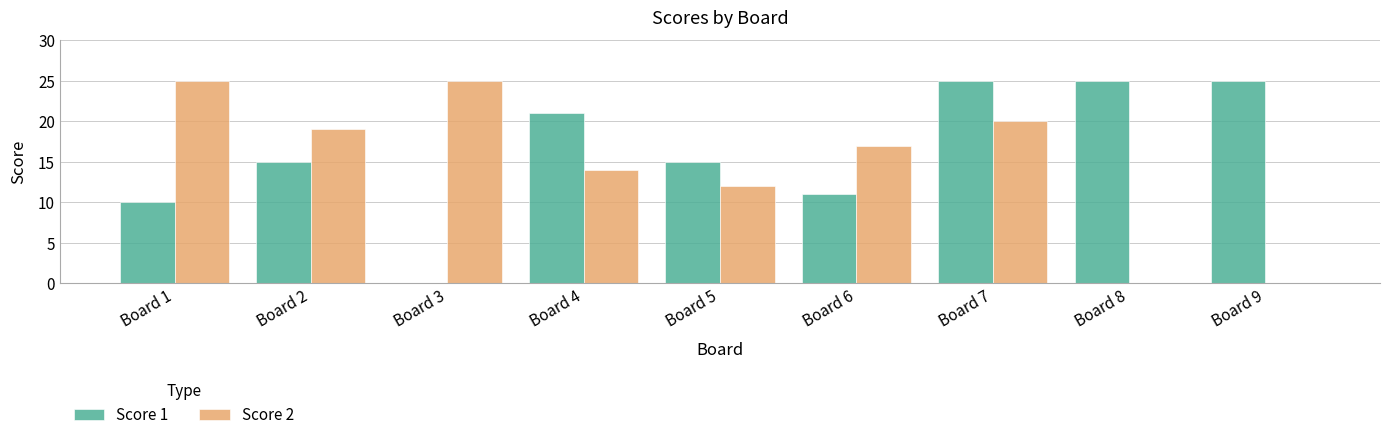

Is the value of Score 2 at Board 2 greater than the value of Score 1 at Board 7?

No